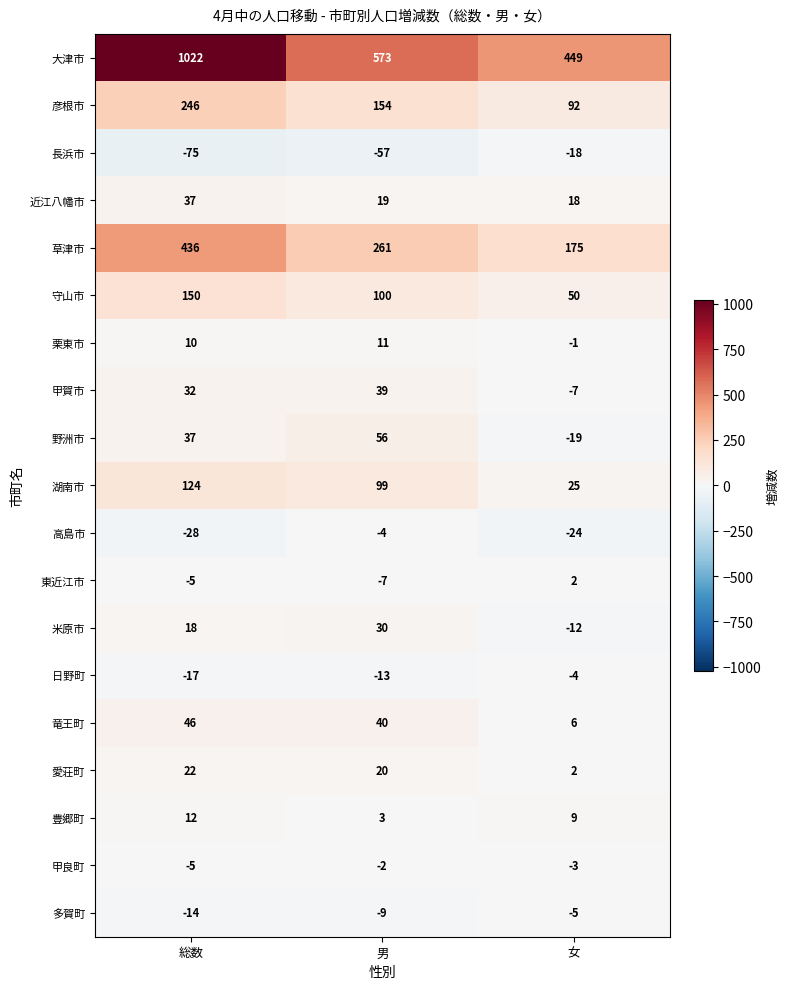

What is the difference between the highest and lowest values at 女?

473